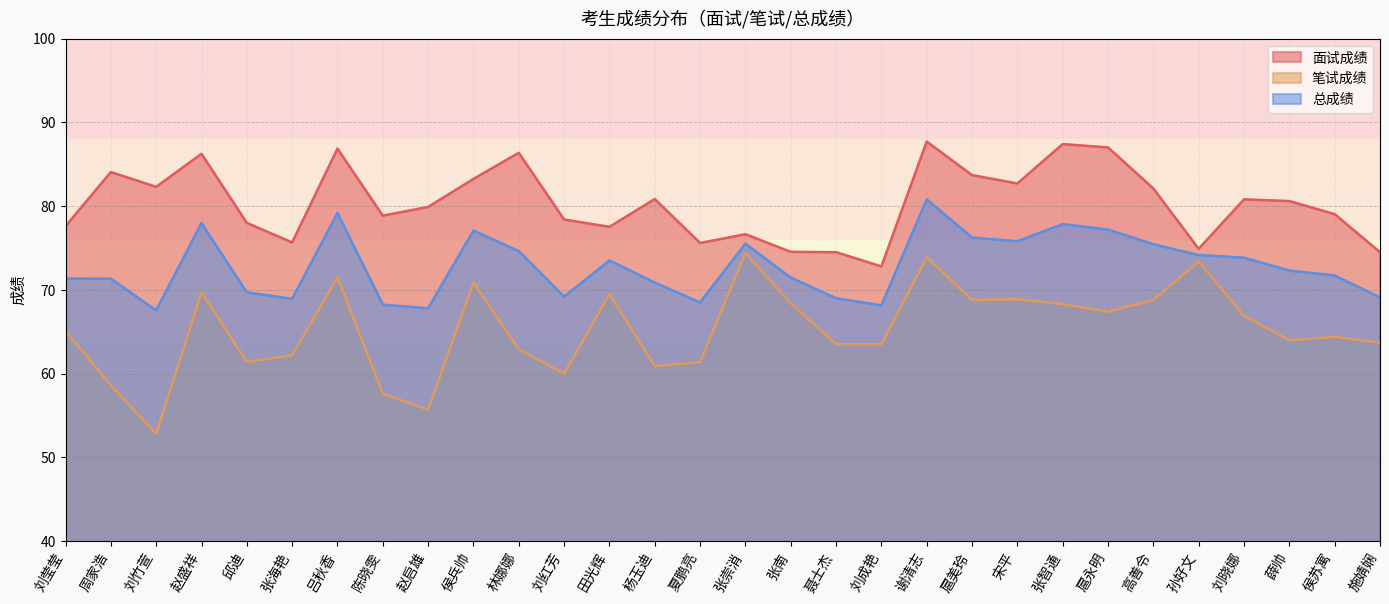

What position from the right is 夏鹏亮?

16